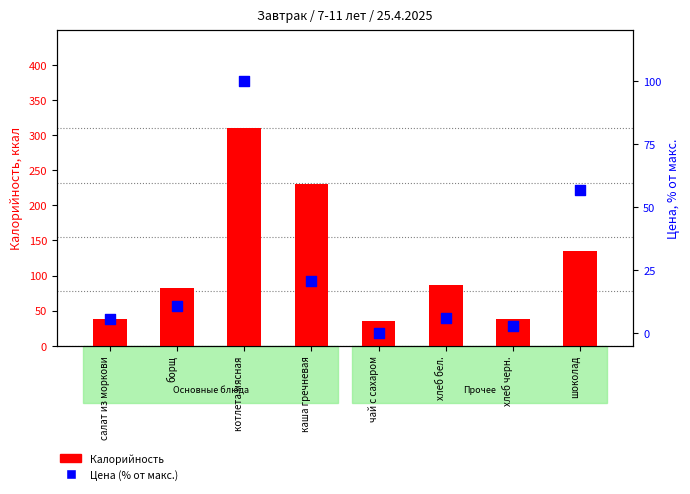

Is the value of Калорийность at салат из моркови greater than the value of Цена (% от макс.) at котлета мясная?

No